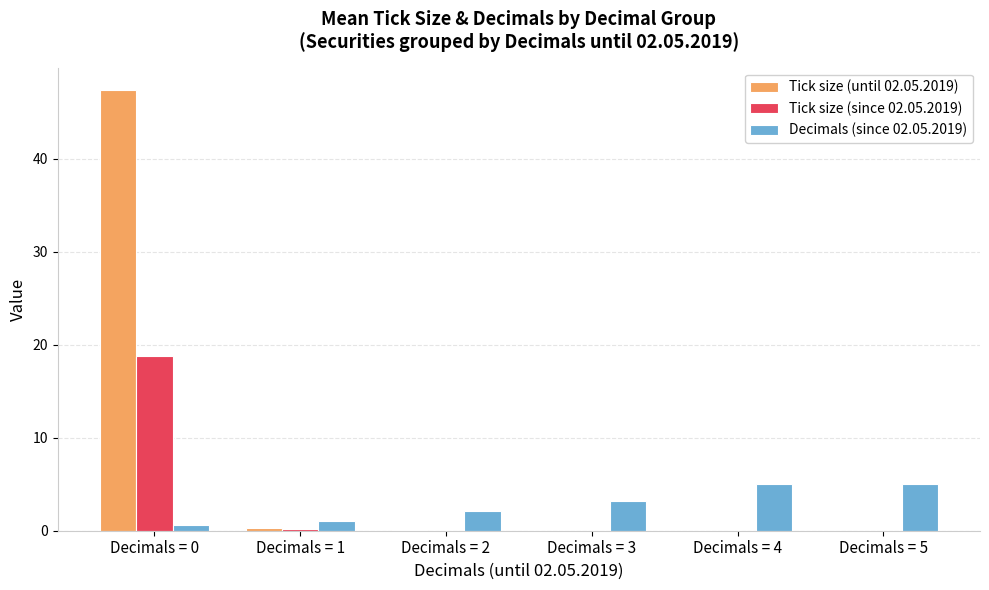

Is it true that Tick size (until 02.05.2019) equals 0.0 at Decimals = 3?

True